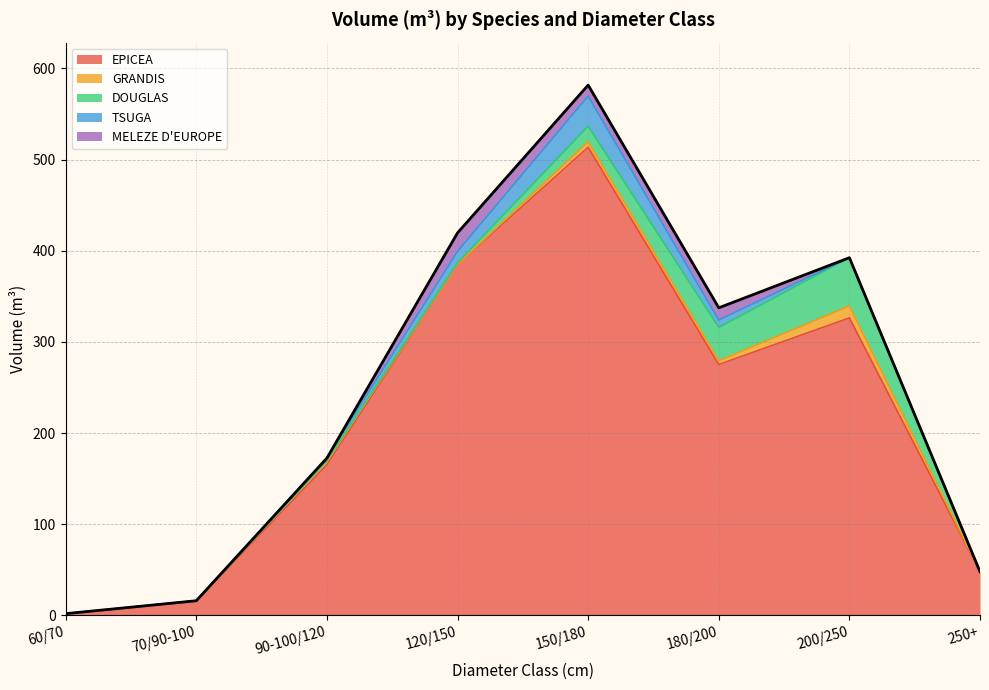

What is the greatest value displayed?

513.6